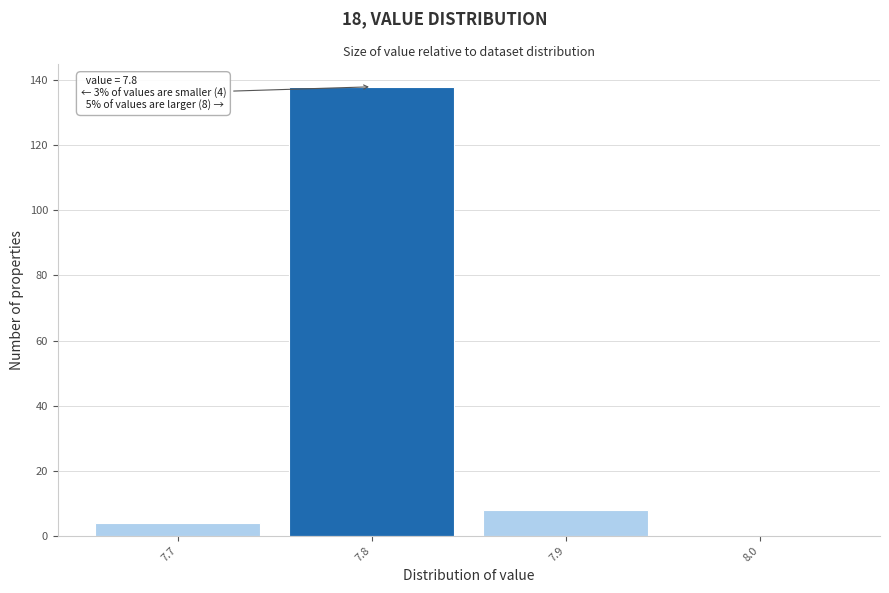

Over which range of the x-axis is the bar tallest?

7.75 to 7.85